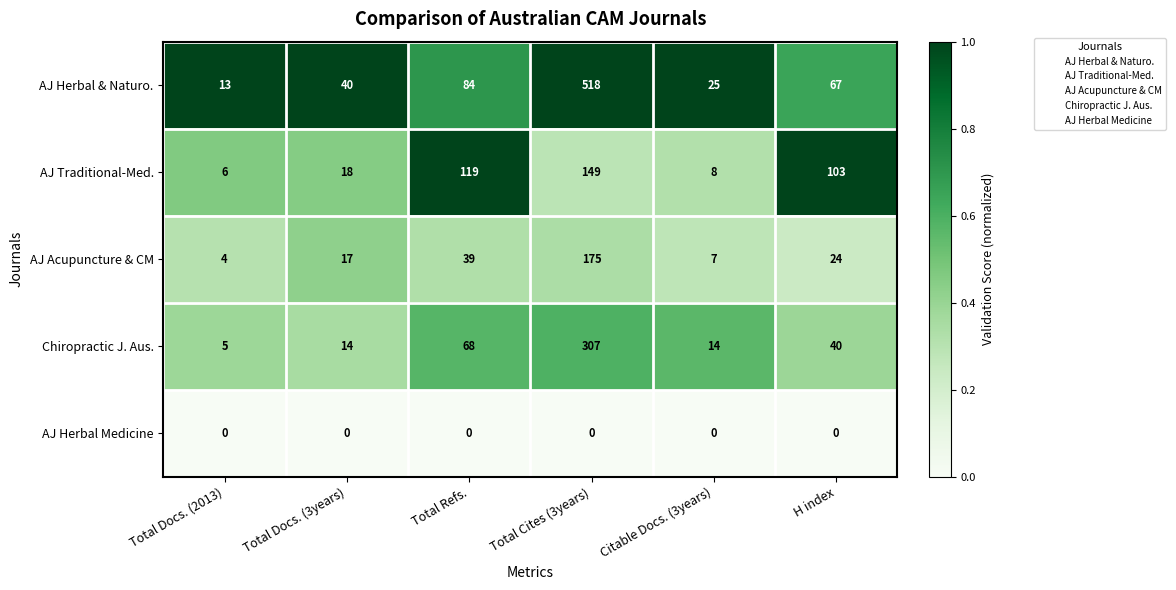

Which category has the lowest value in the AJ Traditional-Med. series?

Total Docs. (2013)